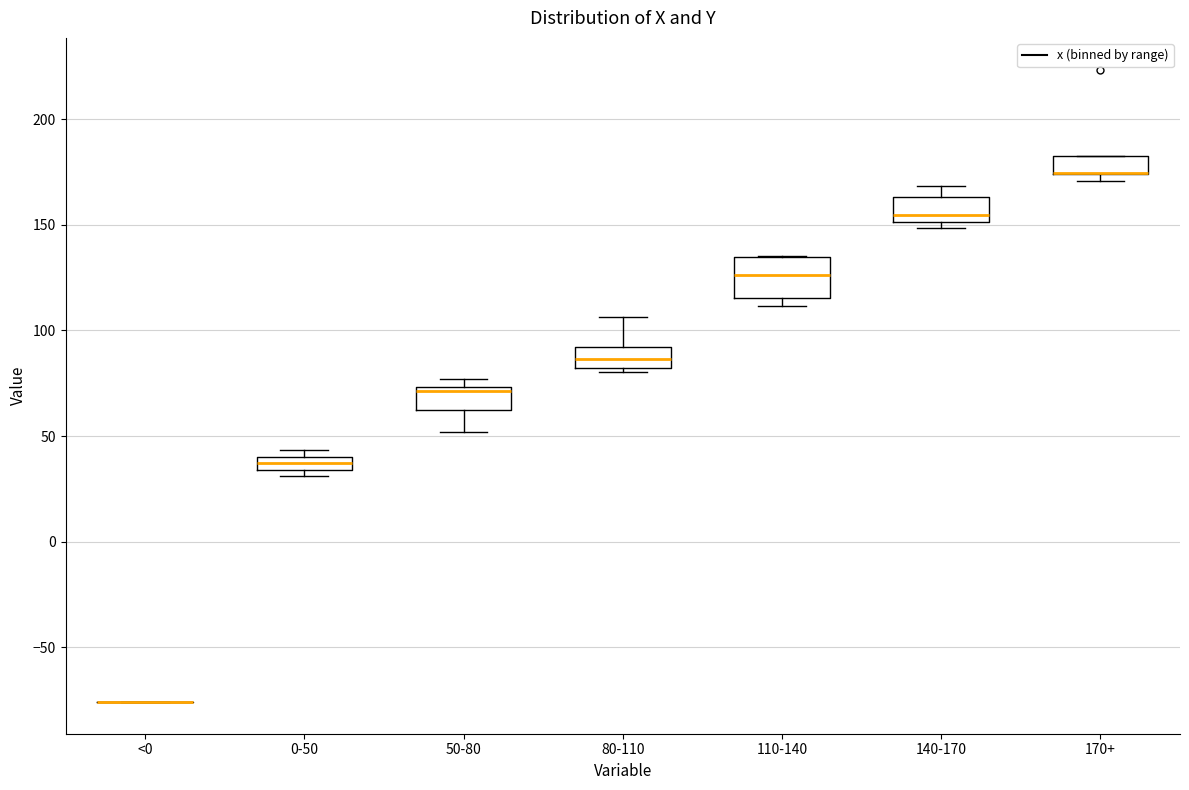

Where is the upper edge of the box for 170+ on the y-axis? The values are not printed on the chart, so give them approximately, as read against the axis.

180